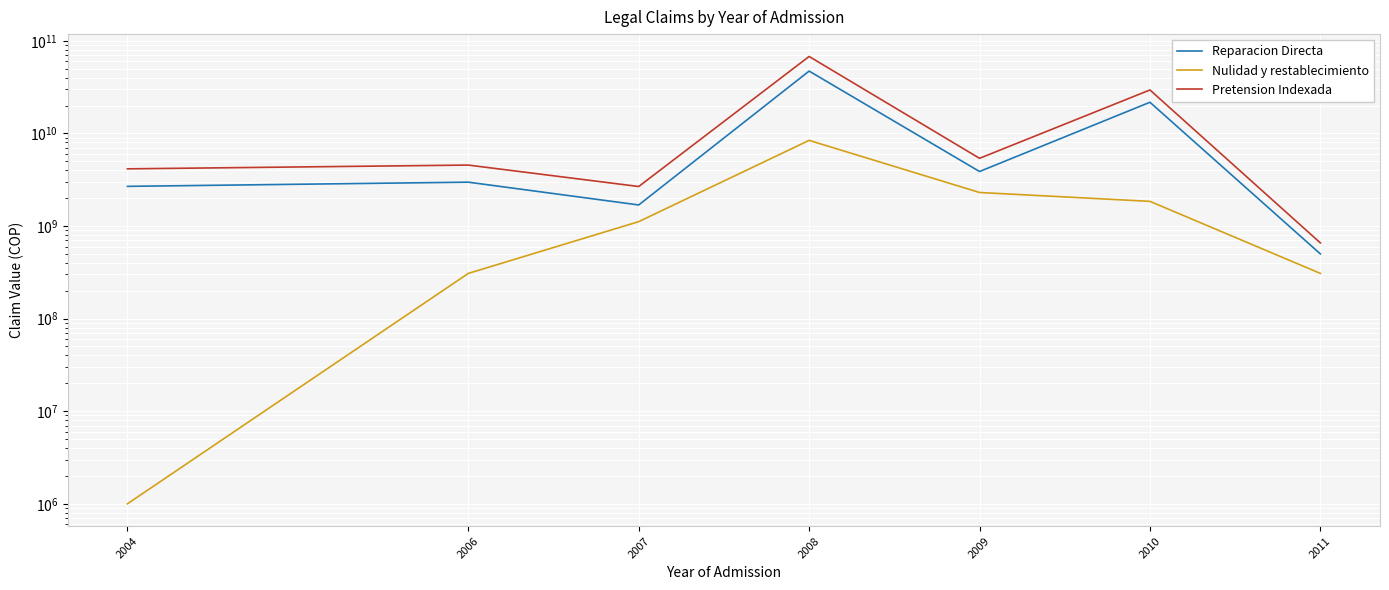

How many series are shown in this chart?

3